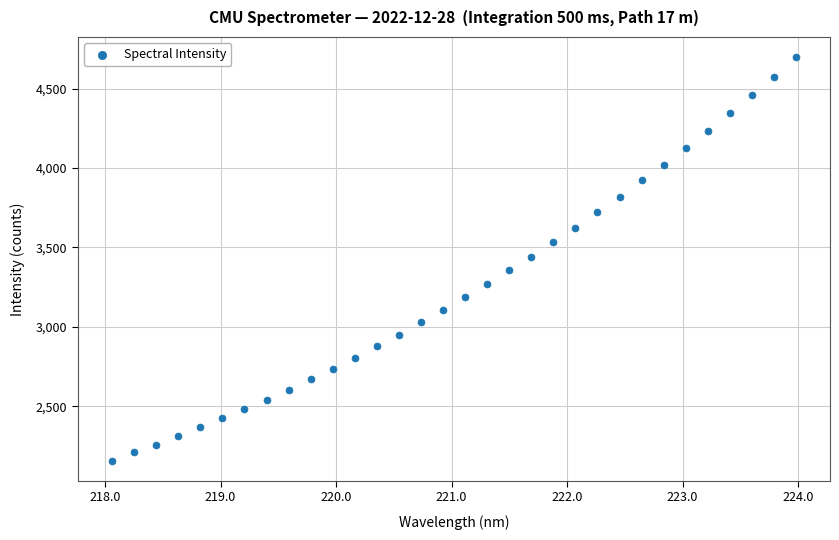

What is the range of X values (max minus min)?

5.9